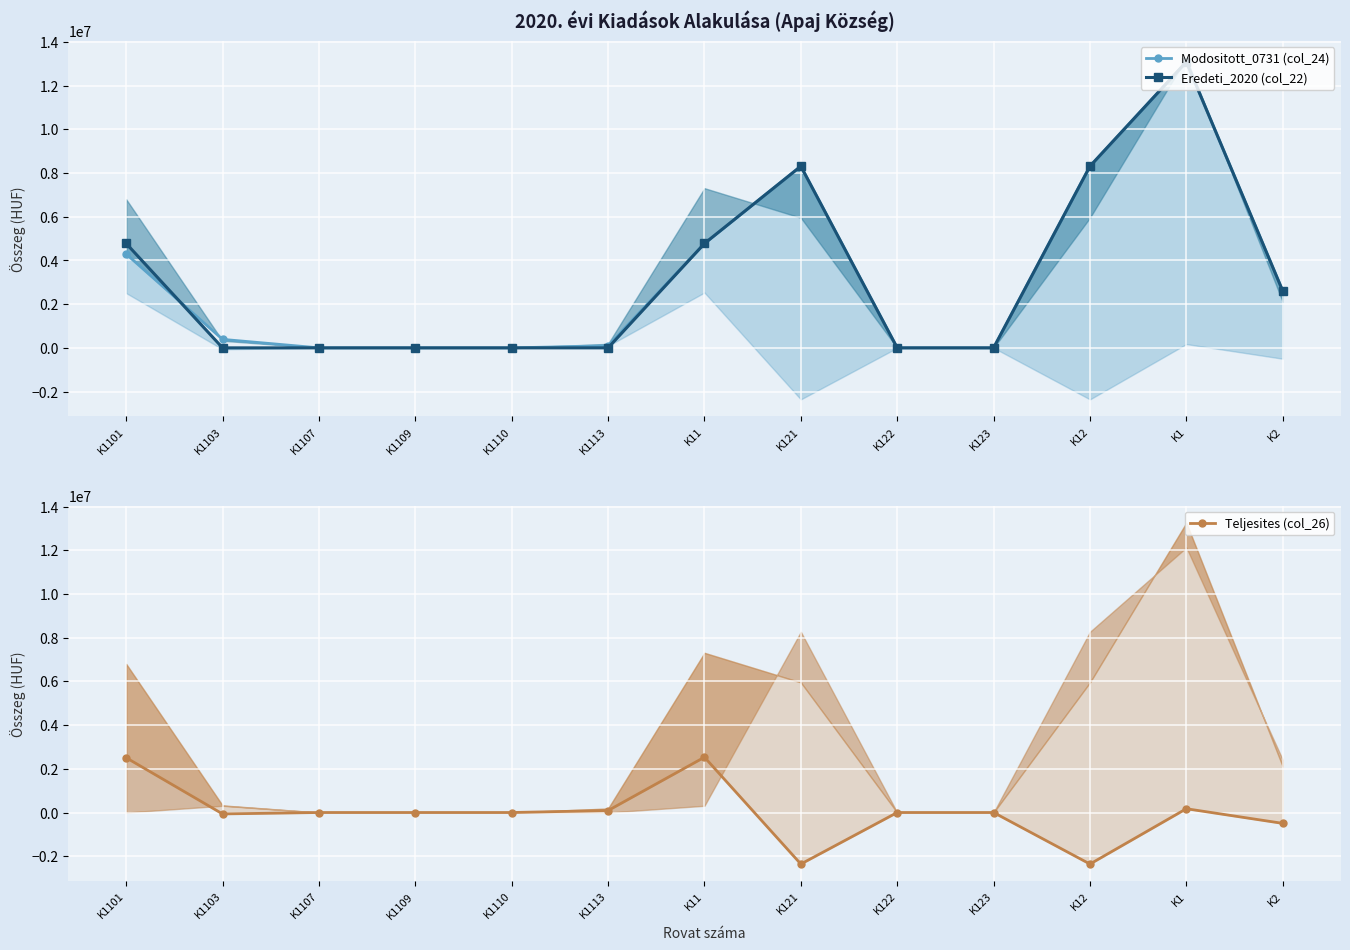

What is the total value across all series at K12?

14268820.0